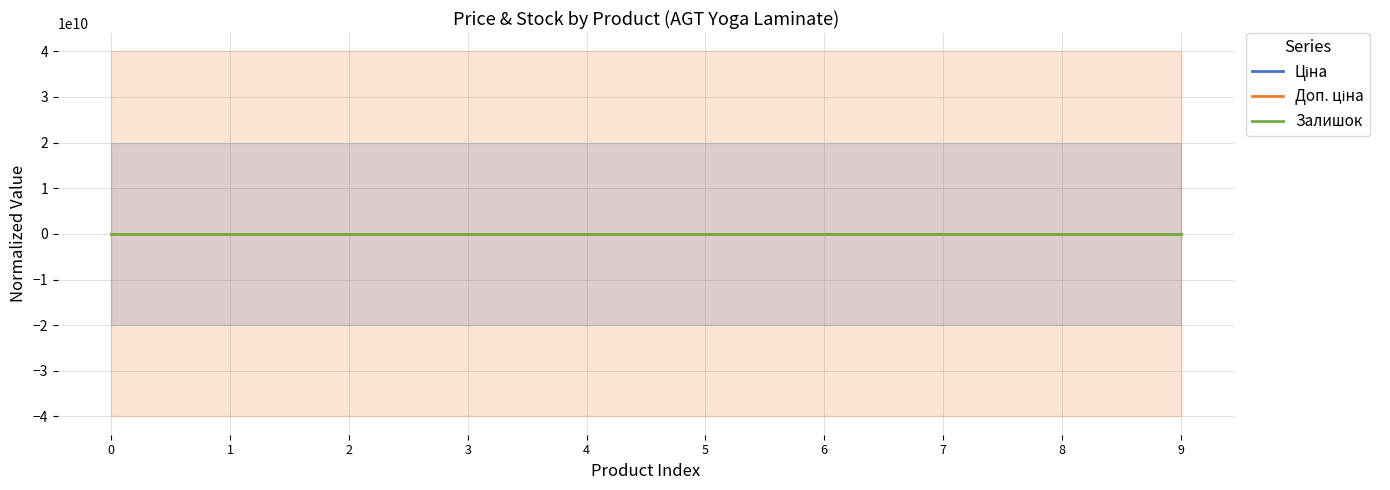

What is the average value of the Залишок series?

0.5